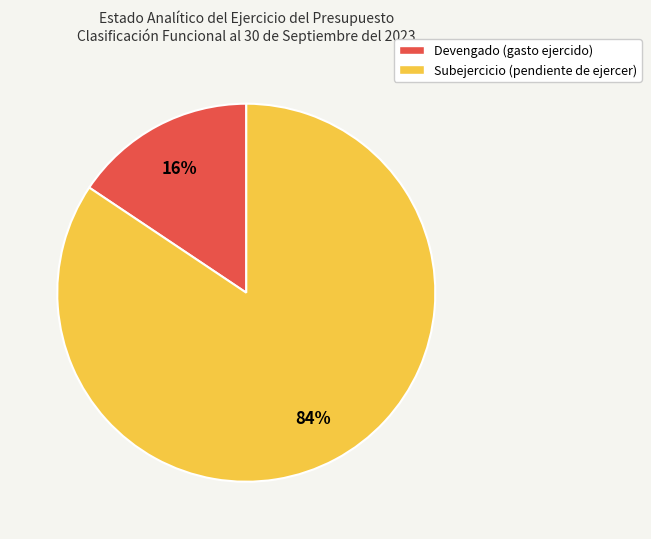

Which category has the biggest portion of the pie?

Subejercicio